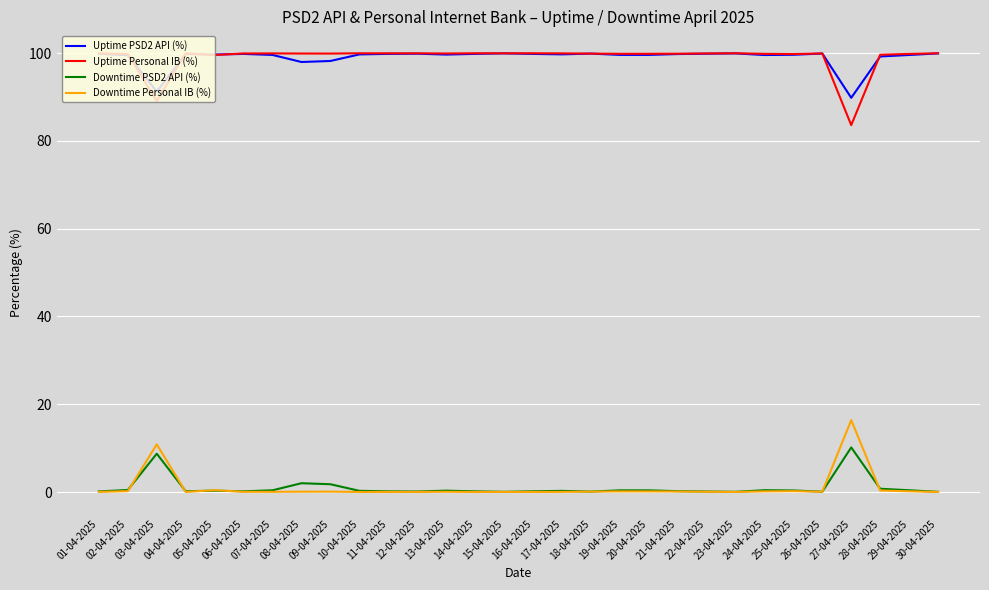

Is this an area chart (filled region under the line)?

No